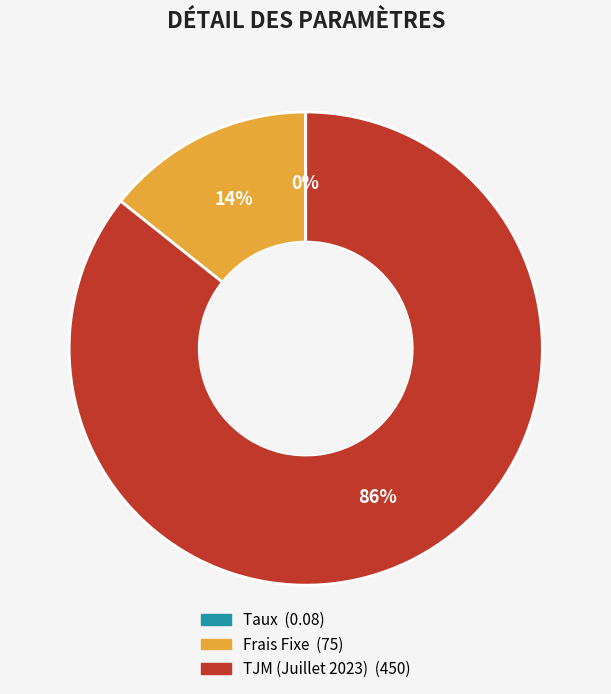

Which slice is the largest?

TJM (Juillet 2023)